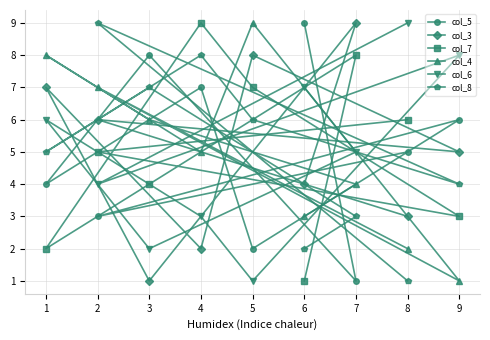

How many lines are shown in the chart?

6